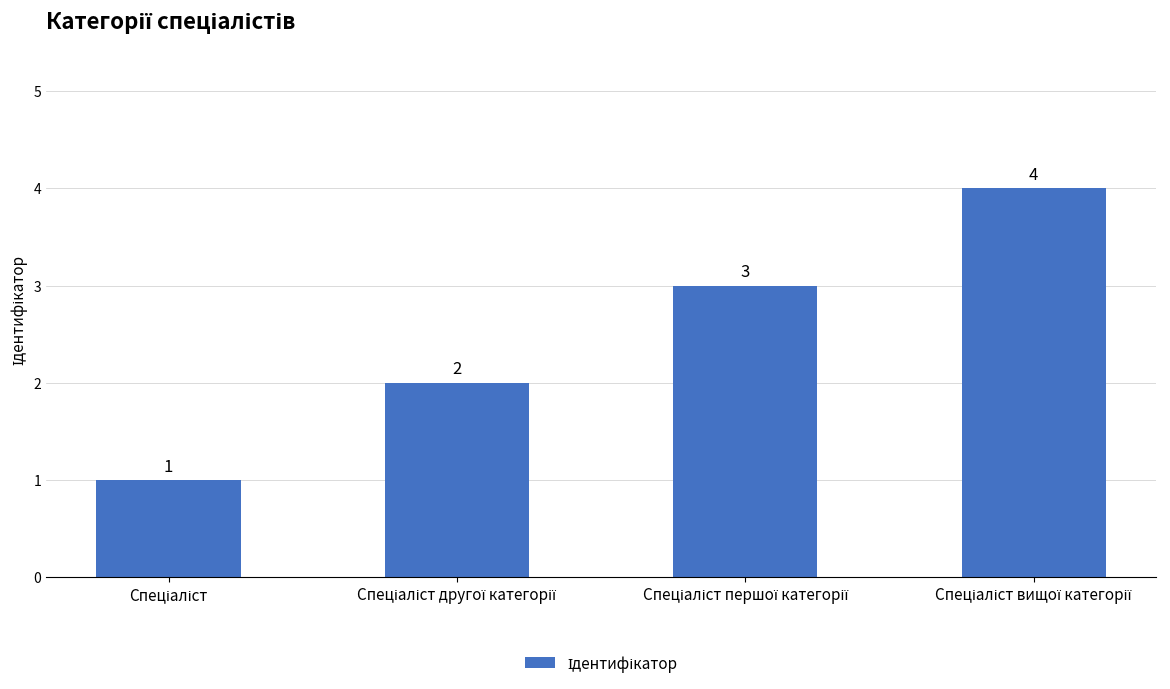

How many values are between 2 and 4?

3